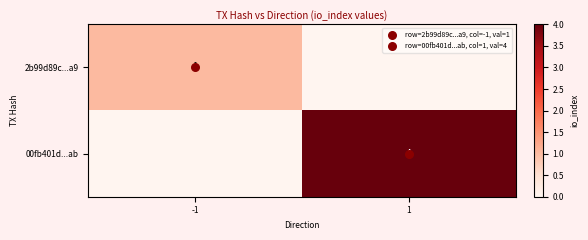

Between -1 and 1, which series saw the biggest shift?

00fb401d...ab